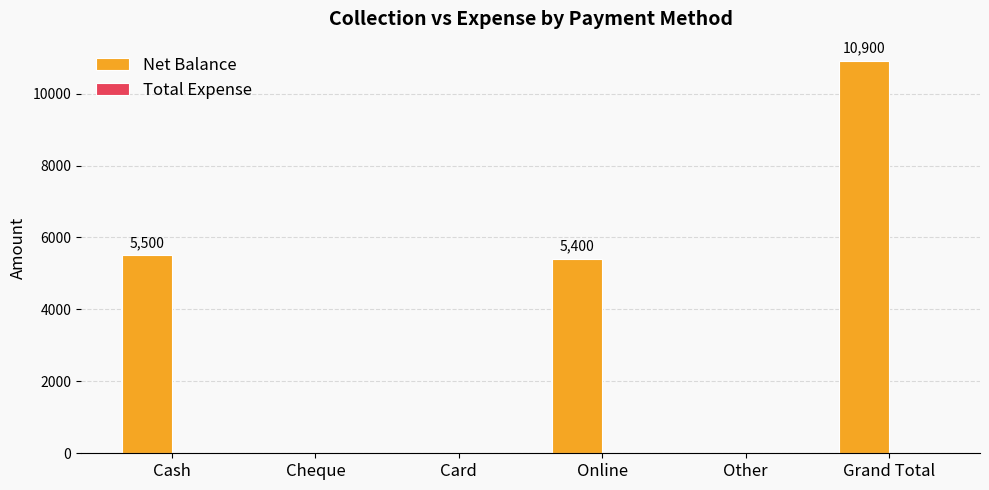

Are the bars horizontal?

No